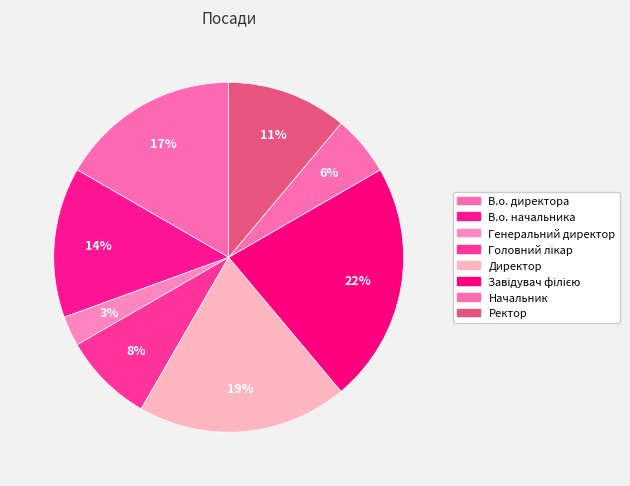

Does any single category account for the majority?

No